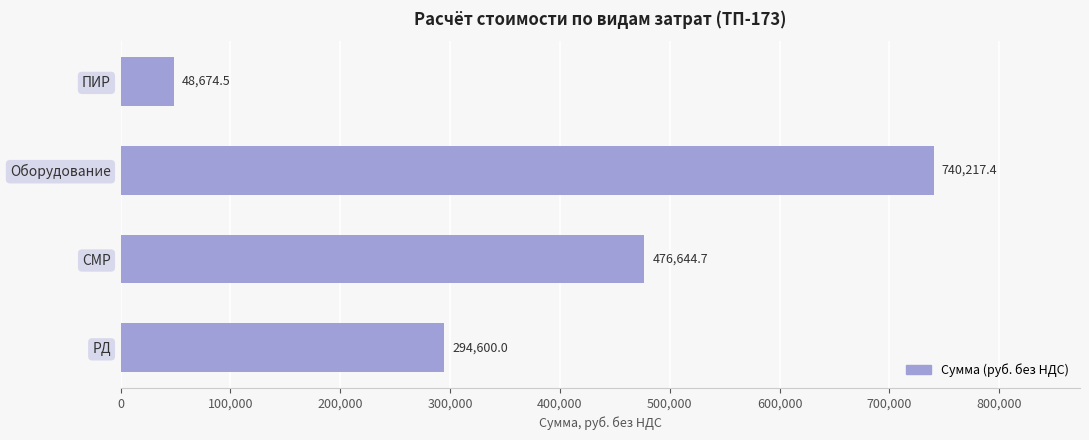

The chart shows a value of 108330.6 at РД. True or false?

False